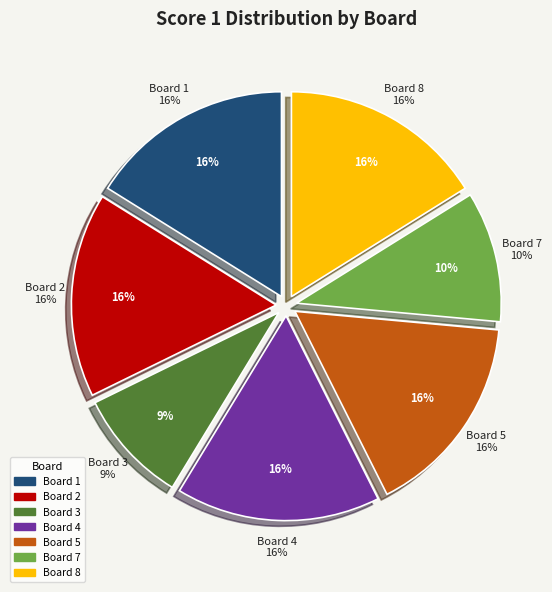

Is the sum of Board 7 and Board 2 greater than half?

No